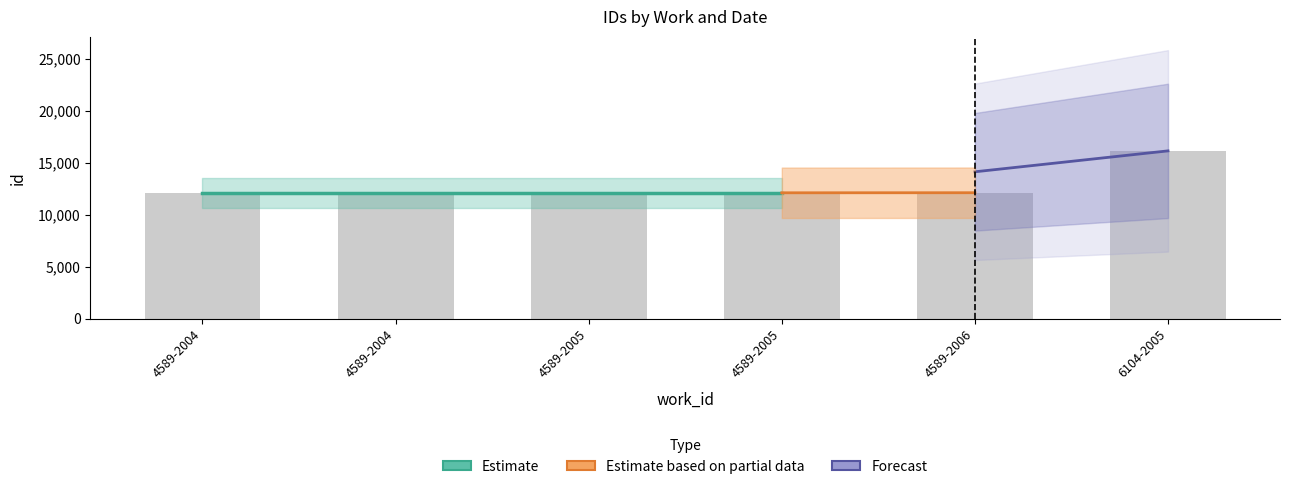

Does the chart contain any negative values?

No